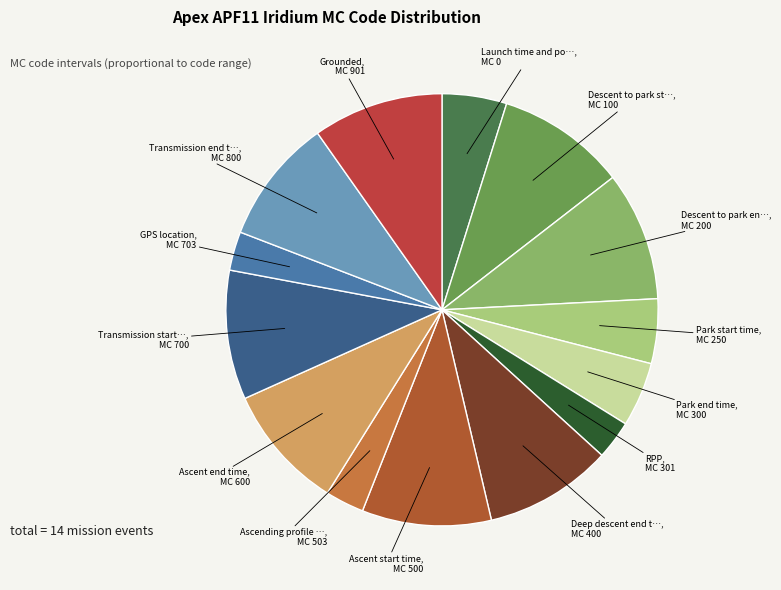

Count the number of slices in the pie.

14